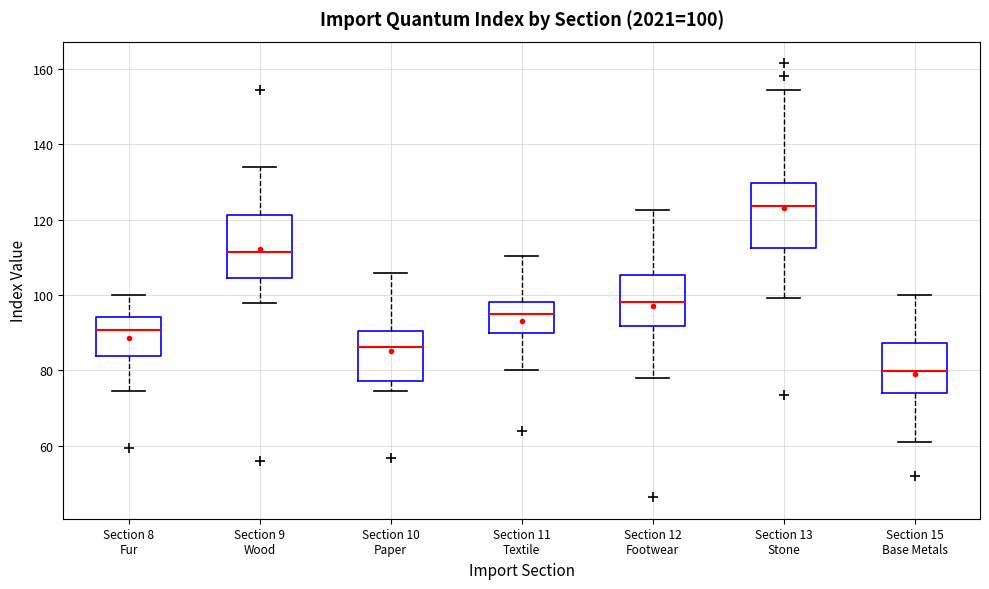

Which box has the highest median line?

Section 13 Stone